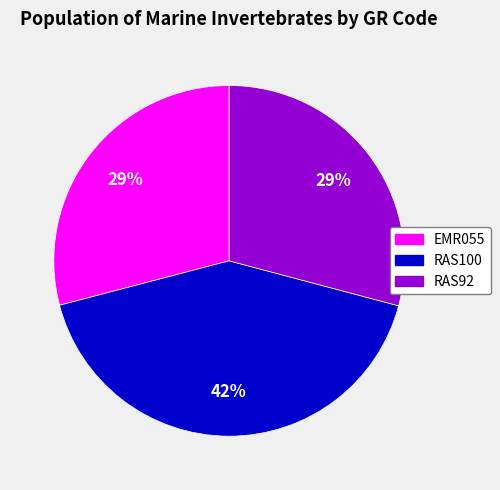

To the nearest percent, what is the average slice percentage?

33%